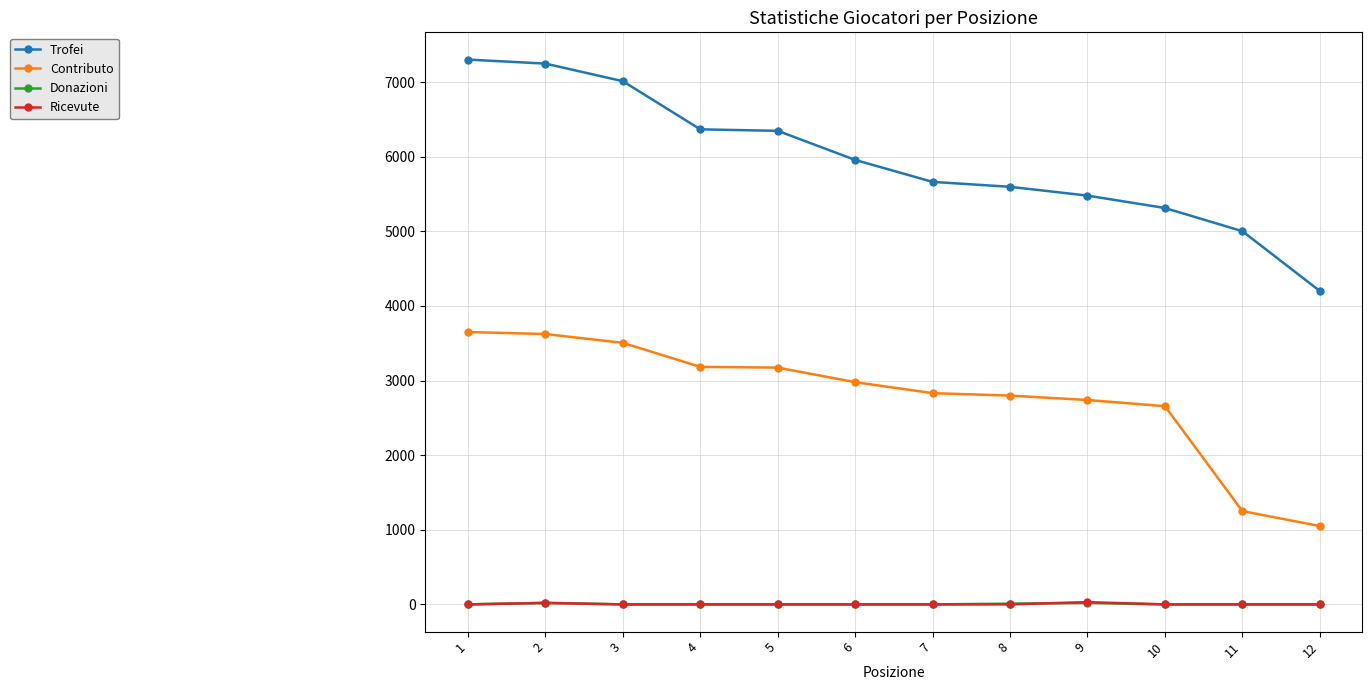

What is the approximate value of Contributo at 8, to the nearest 10?

2800